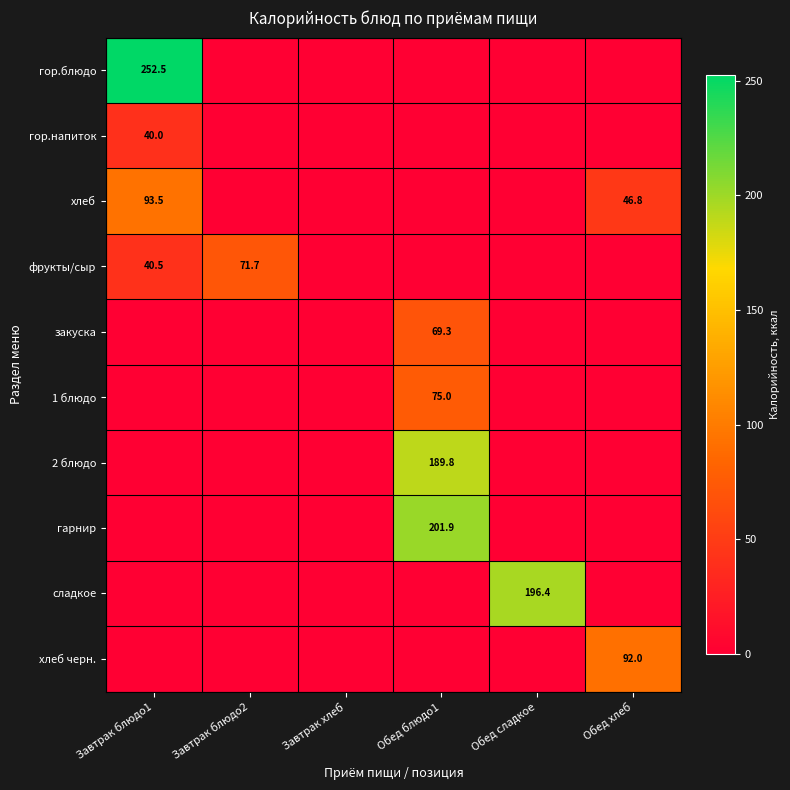

What is the total value across all series at Завтрак блюдо1?

426.5